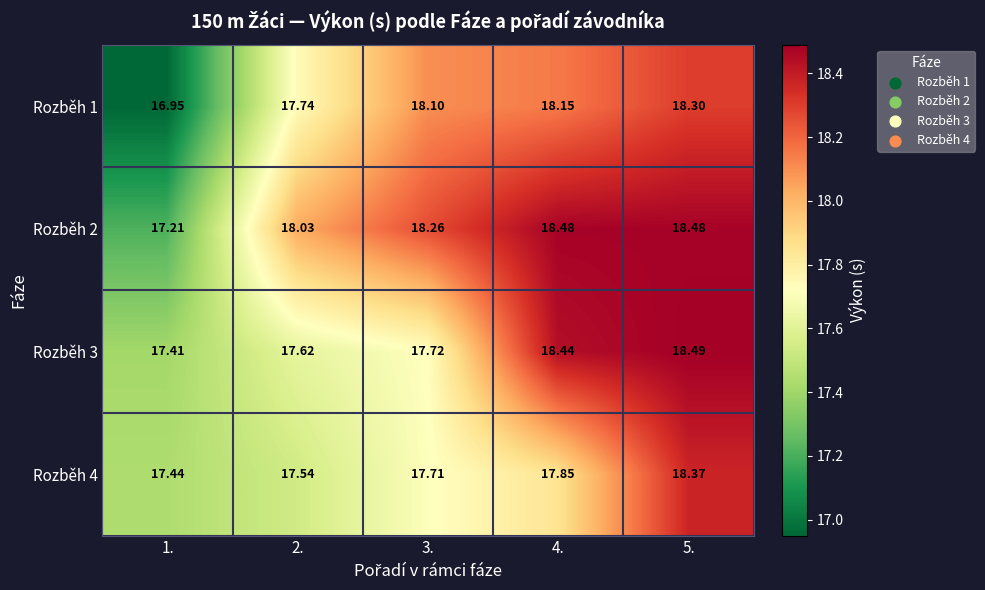

Which label corresponds to the largest value in the chart?

5.